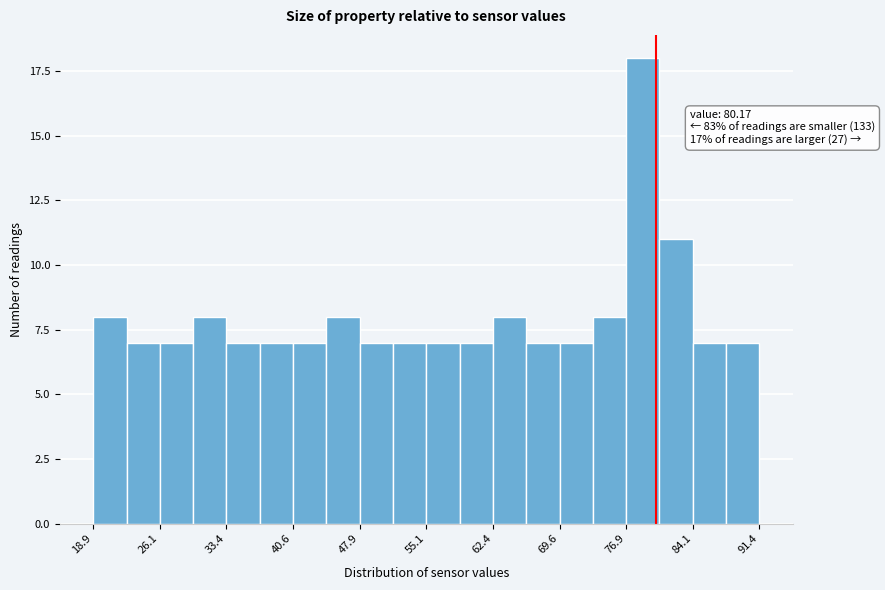

Around what value on the x-axis is the tallest bar? Give the approximate position of its centre, as read against the axis.

79